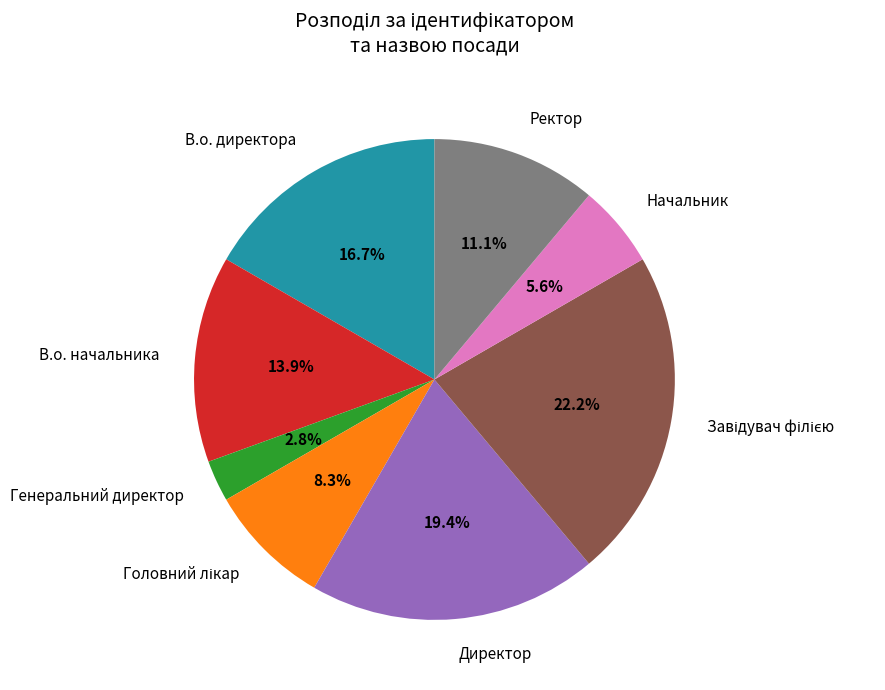

What is the smallest slice in the pie chart?

Генеральний директор